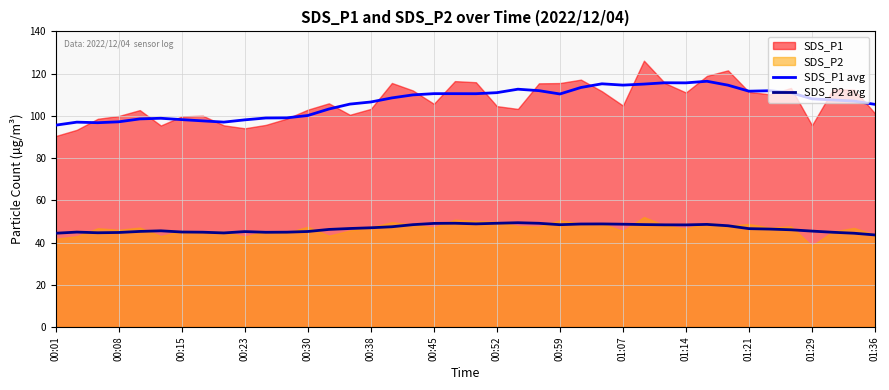

The value of SDS_P2 avg at 00:59 is 48.4. True or false?

True